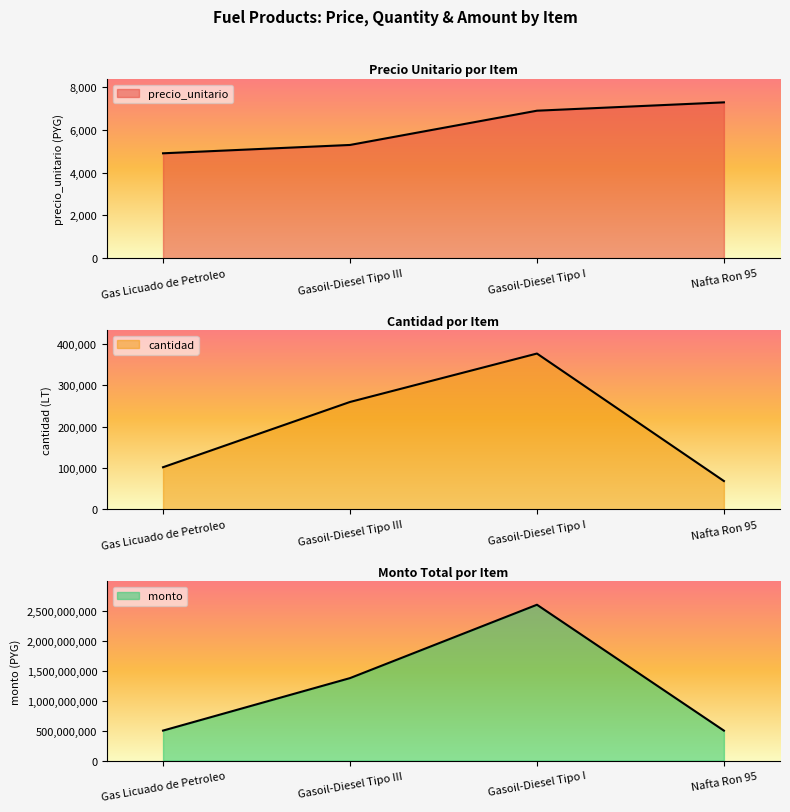

Is it true that monto equals 1375400000 at Gasoil-Diesel Tipo III?

True